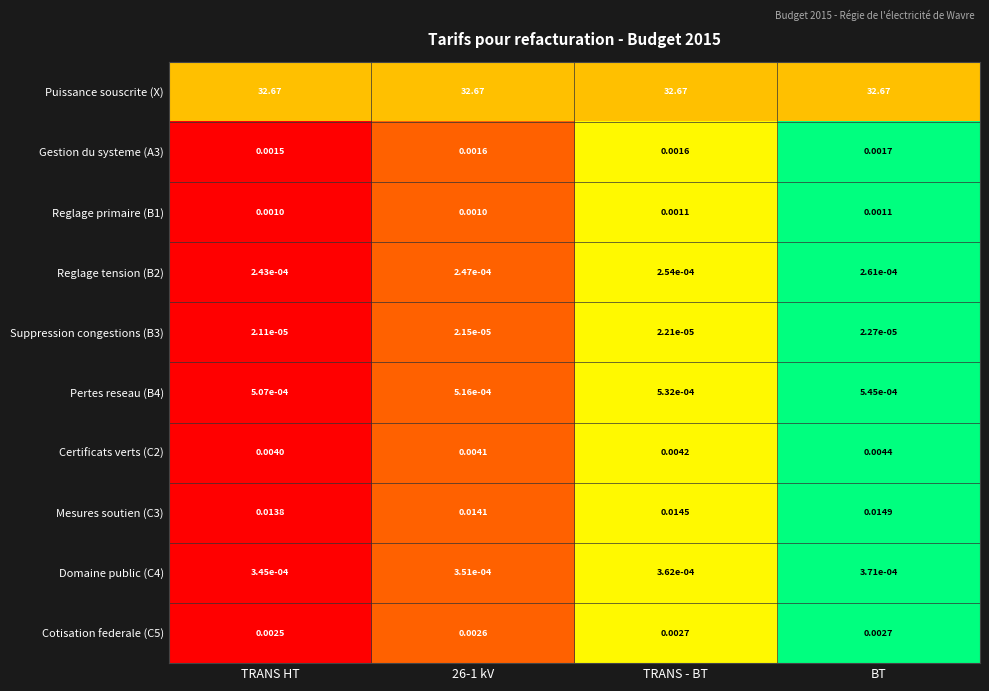

Between TRANS - BT and BT, which series saw the biggest shift?

Mesures soutien (C3)